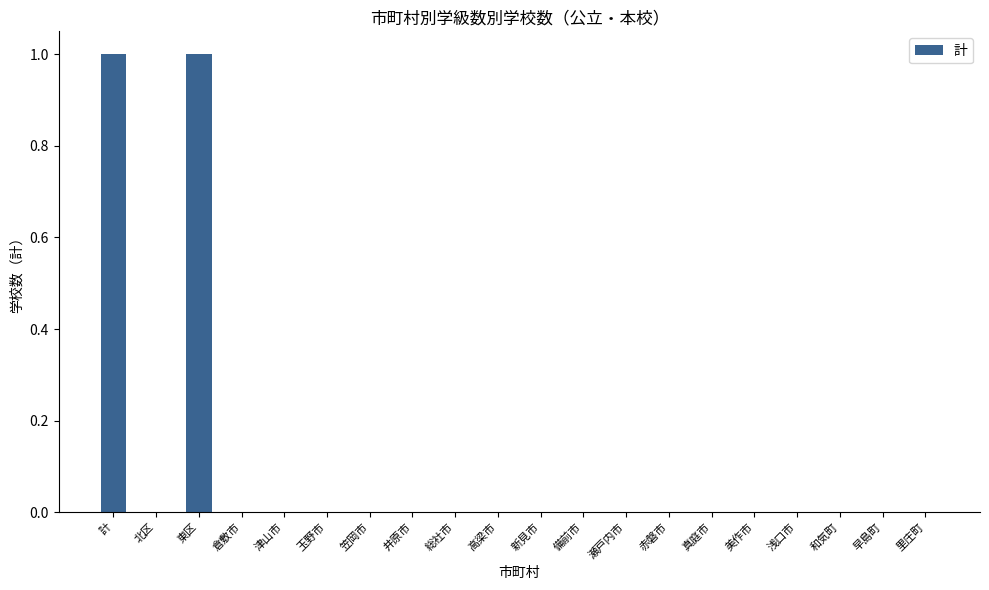

Are the bars horizontal?

No